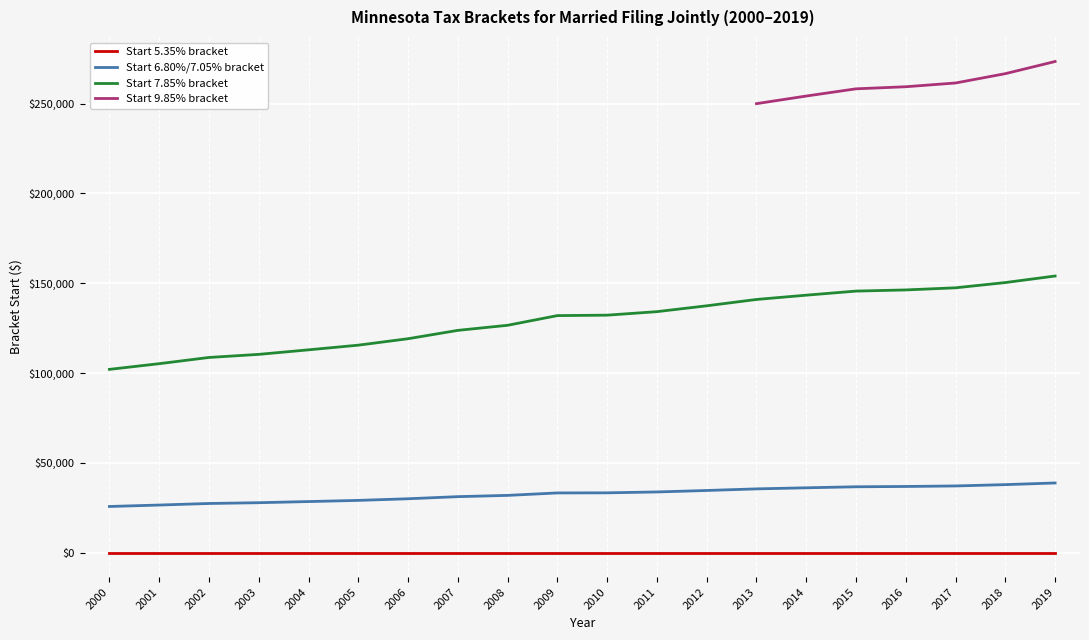

What is the highest value of the Start 6.80%/7.05% bracket series?

38771